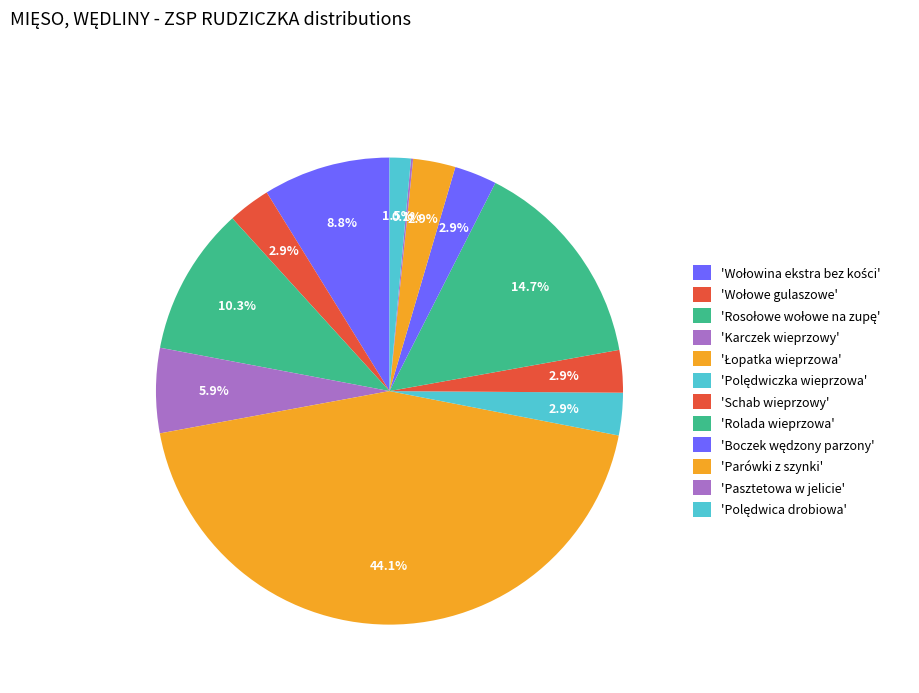

How many slices are in this pie chart?

12